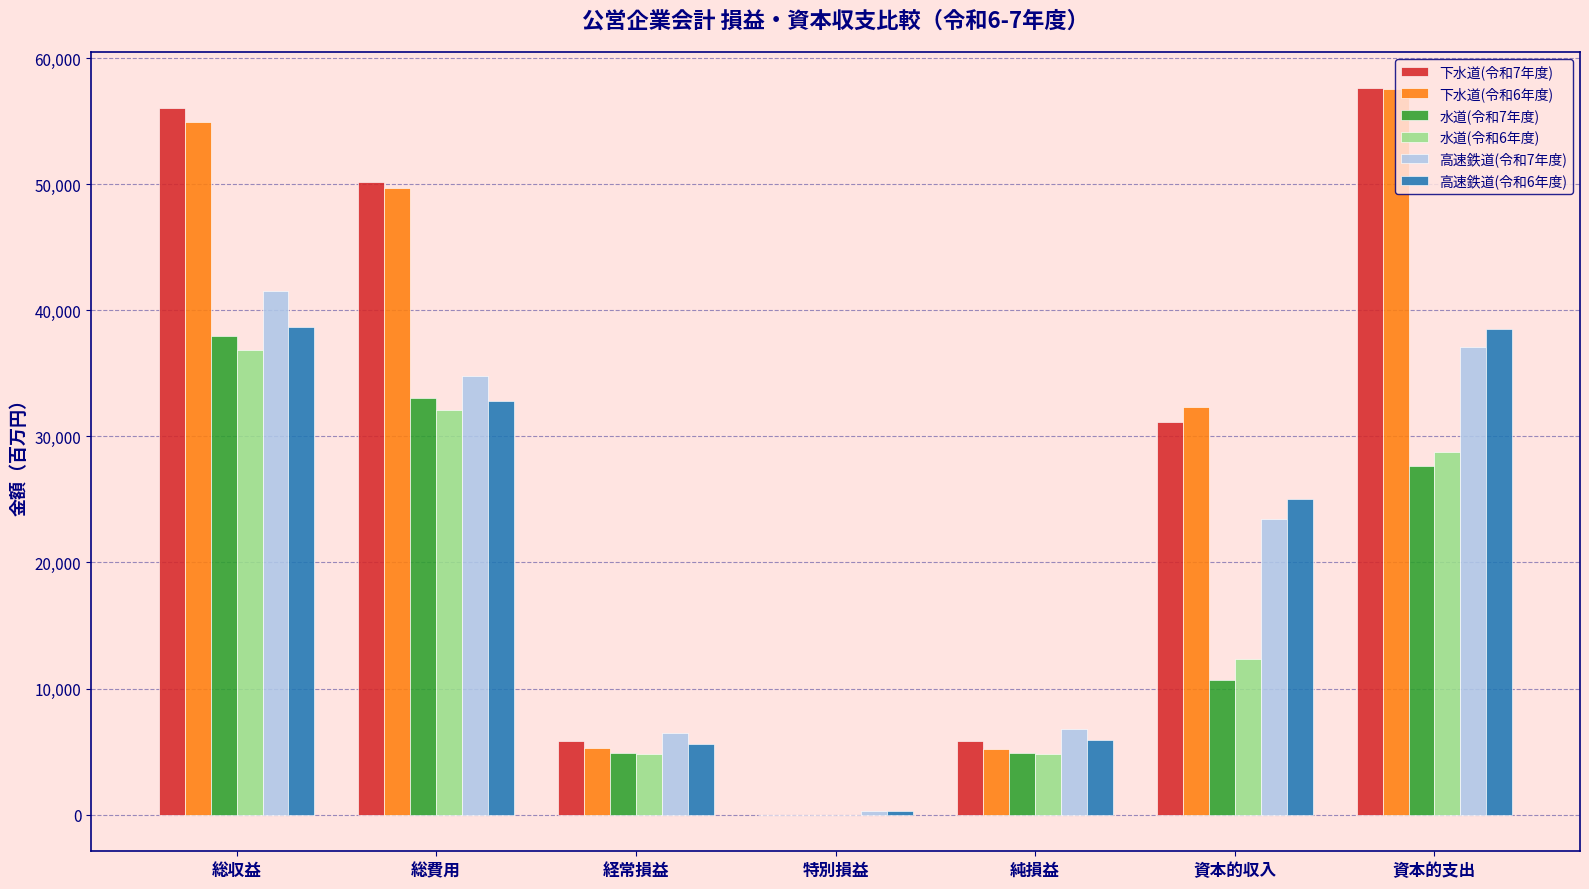

Between 総収益 and 資本的収入, which series saw the biggest shift?

水道(令和7年度)